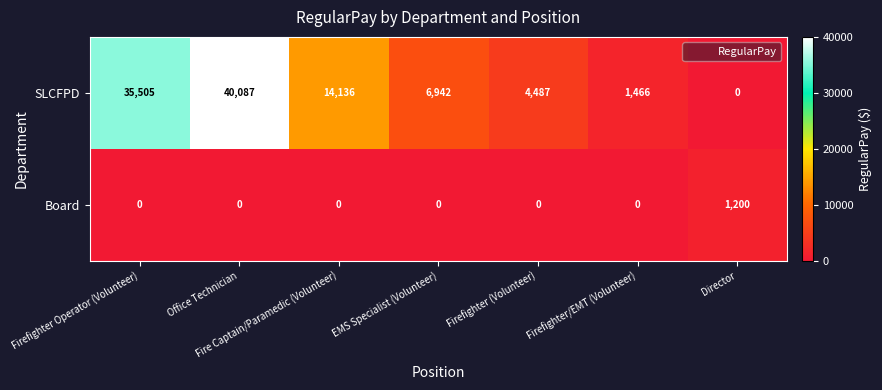

What is the maximum value for SLCFPD?

40087